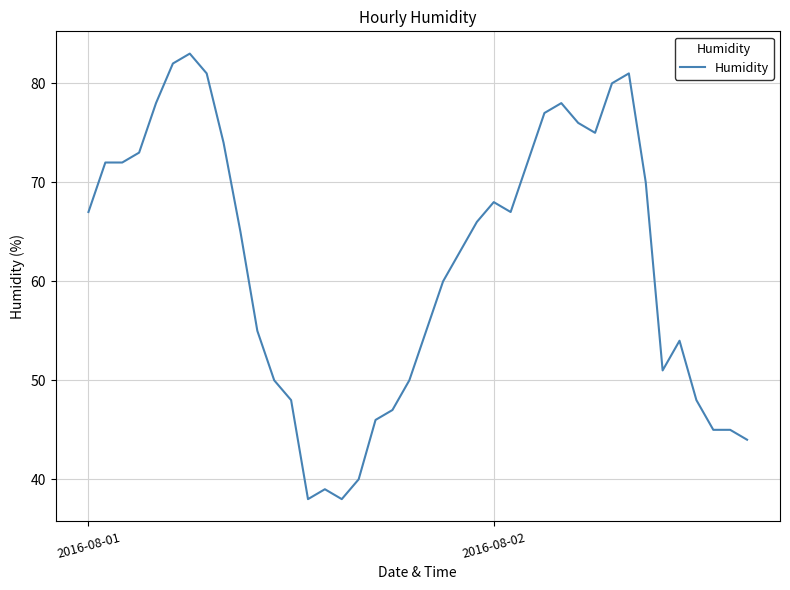

What is the greatest value displayed?

83